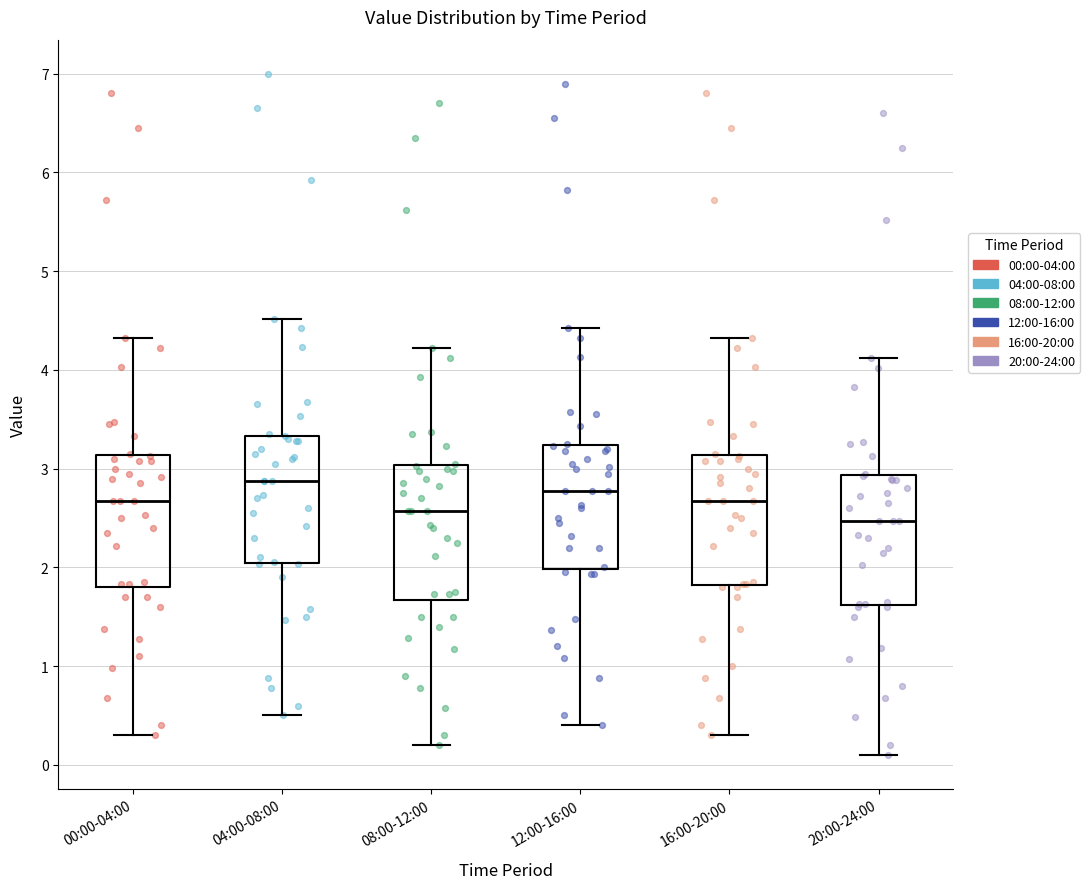

Reading left to right, read every box against the y-axis: the position of its median line, the range the box covers, and the ends of its whiskers. The values are not printed on the chart, so give them approximately, as read against the axis.

00:00-04:00: median 2.7, box 1.8 to 3.1, whiskers 0.3 to 4.3
04:00-08:00: median 2.9, box 2.0 to 3.3, whiskers 0.5 to 4.5
08:00-12:00: median 2.6, box 1.7 to 3.0, whiskers 0.2 to 4.2
12:00-16:00: median 2.8, box 2.0 to 3.2, whiskers 0.4 to 4.4
16:00-20:00: median 2.7, box 1.8 to 3.1, whiskers 0.3 to 4.3
20:00-24:00: median 2.5, box 1.6 to 2.9, whiskers 0.1 to 4.1